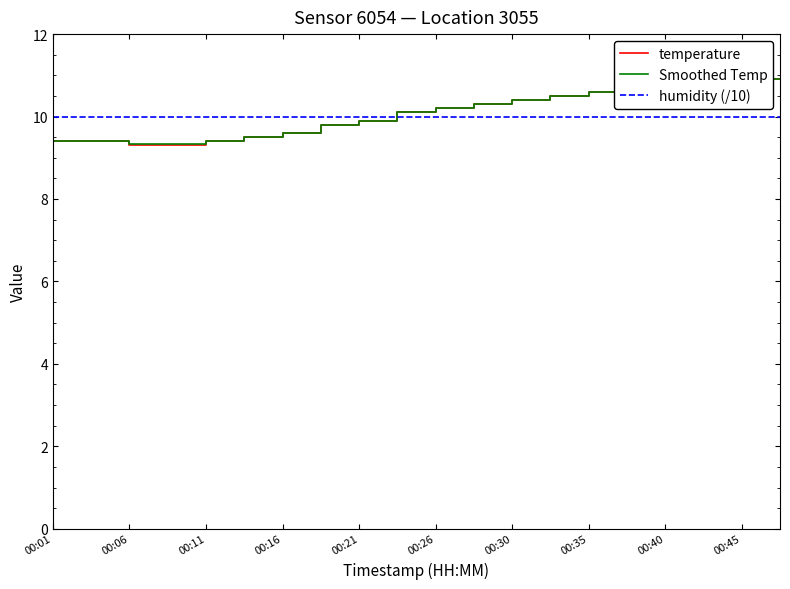

How many lines are shown in the chart?

3